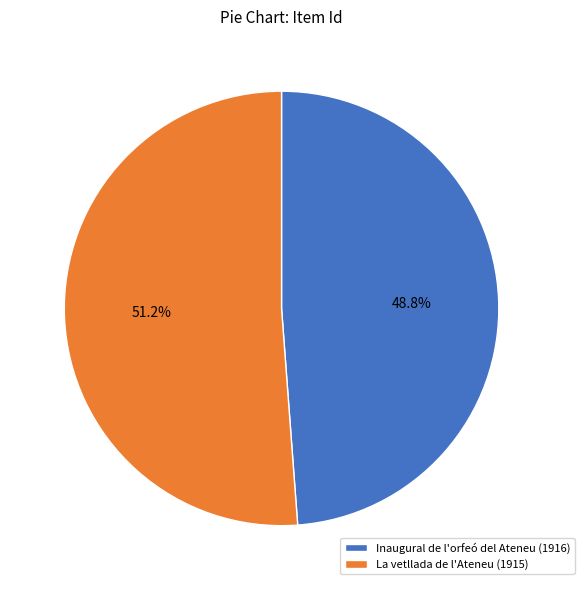

What is the ratio of the value at Inaugural de l'orfeó del Ateneu (1916) to the value at La vetllada de l'Ateneu (1915)?

1.0